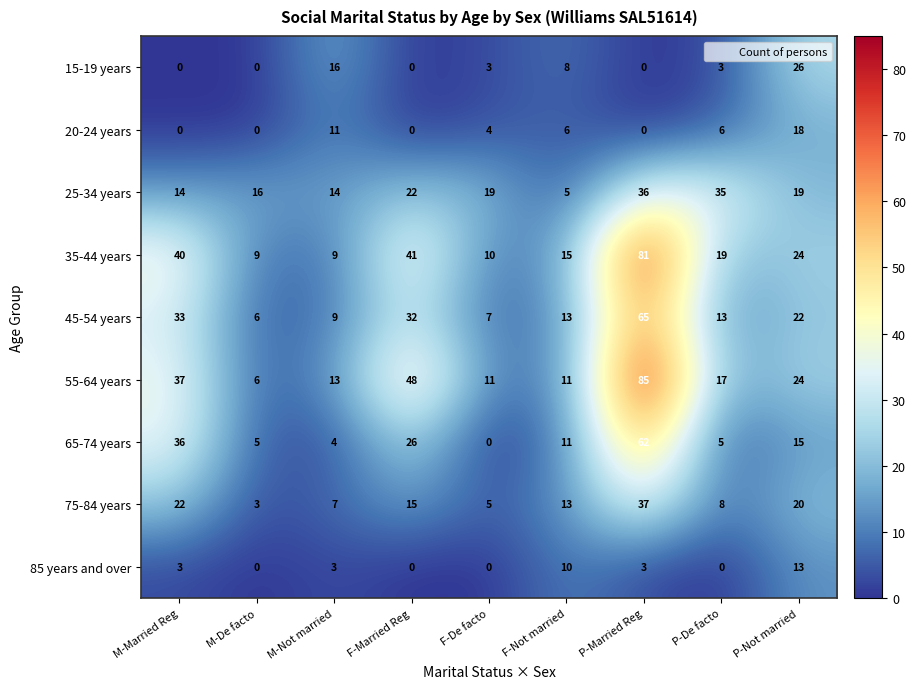

List the series in order of their peak value, lowest first.

85 years and over, 20-24 years, 15-19 years, 25-34 years, 75-84 years, 65-74 years, 45-54 years, 35-44 years, 55-64 years